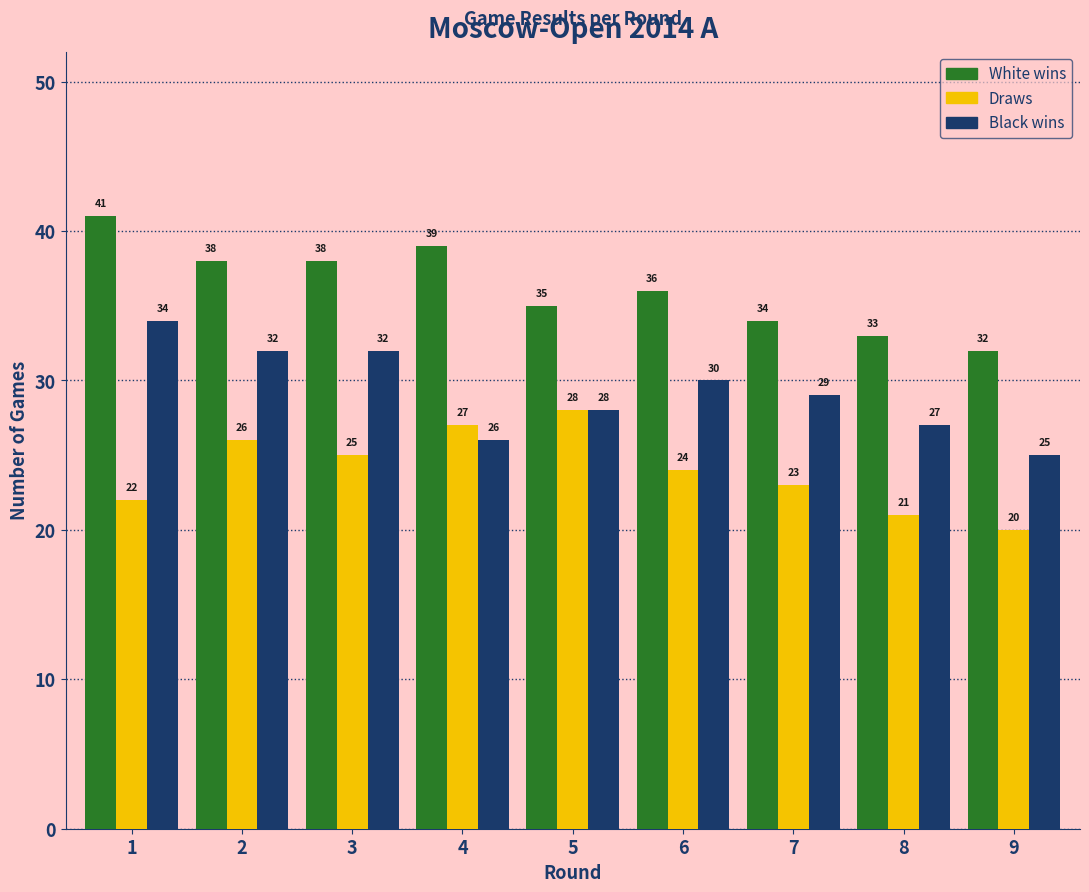

Reading left to right, extract all data points from this chart.

White wins: 41	38	38	39	35	36	34	33	32
Draws: 22	26	25	27	28	24	23	21	20
Black wins: 34	32	32	26	28	30	29	27	25